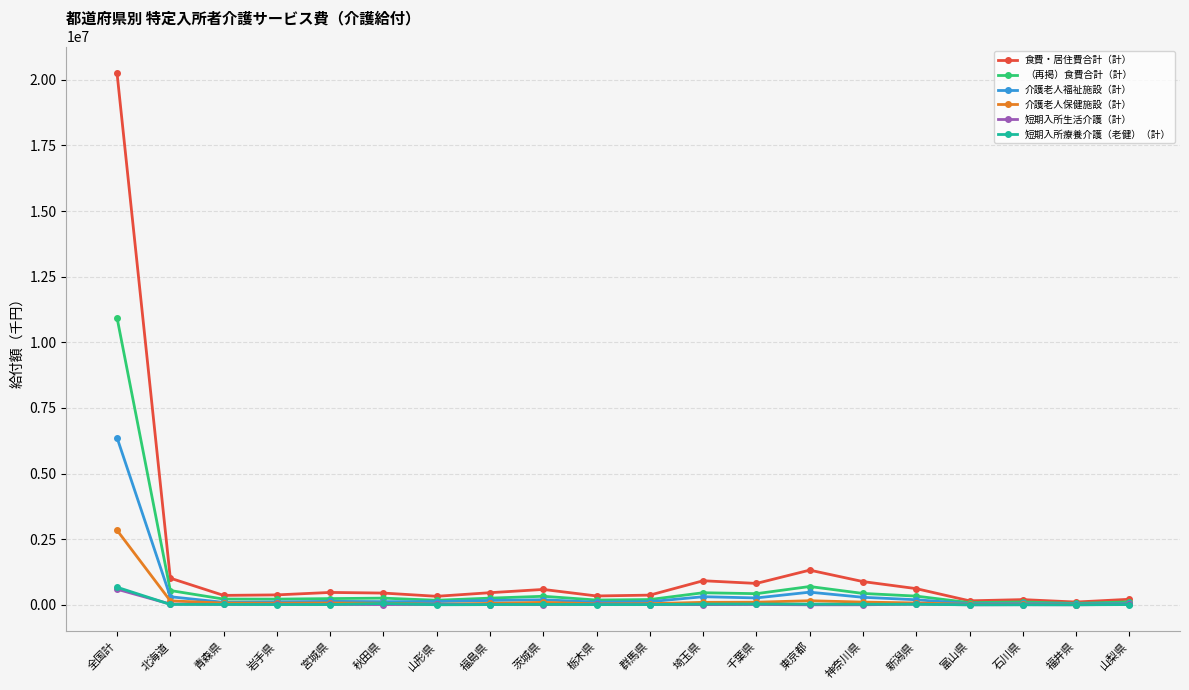

Which series has the largest range (max minus min)?

食費・居住費合計（計）